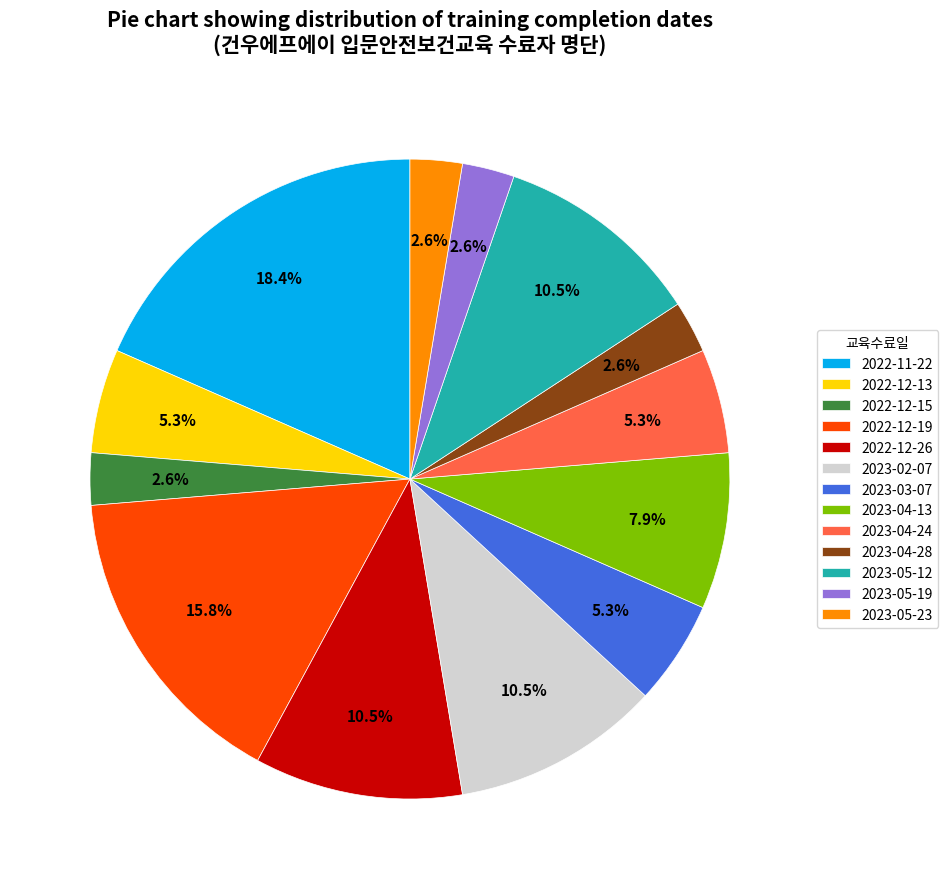

What portion of the pie excludes 2023-03-07?

94.7%